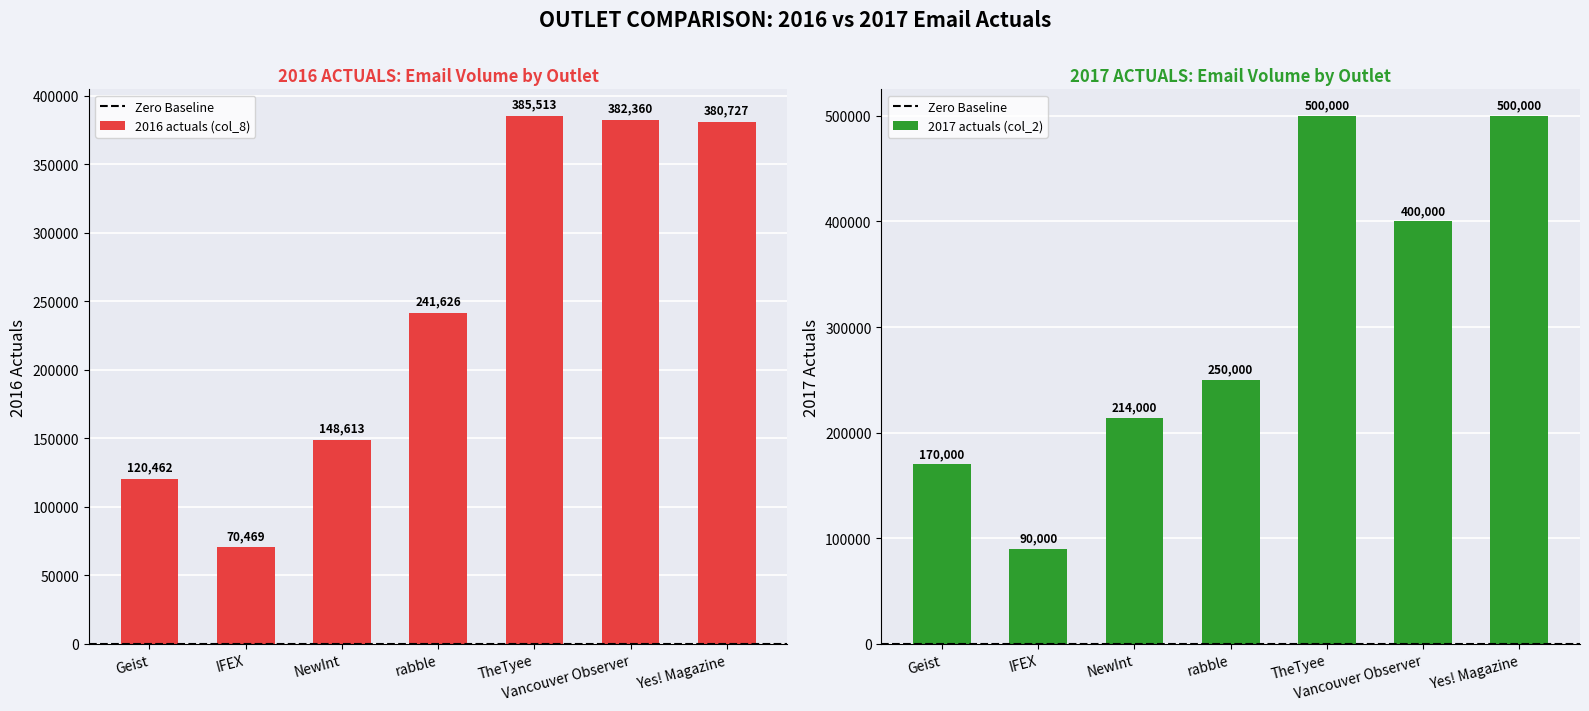

Are the bars grouped side by side (vs. stacked)?

Yes